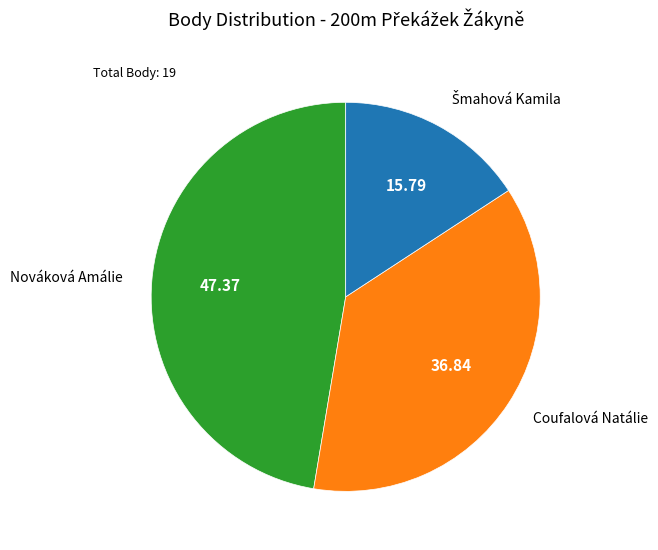

Count the number of slices in the pie.

3